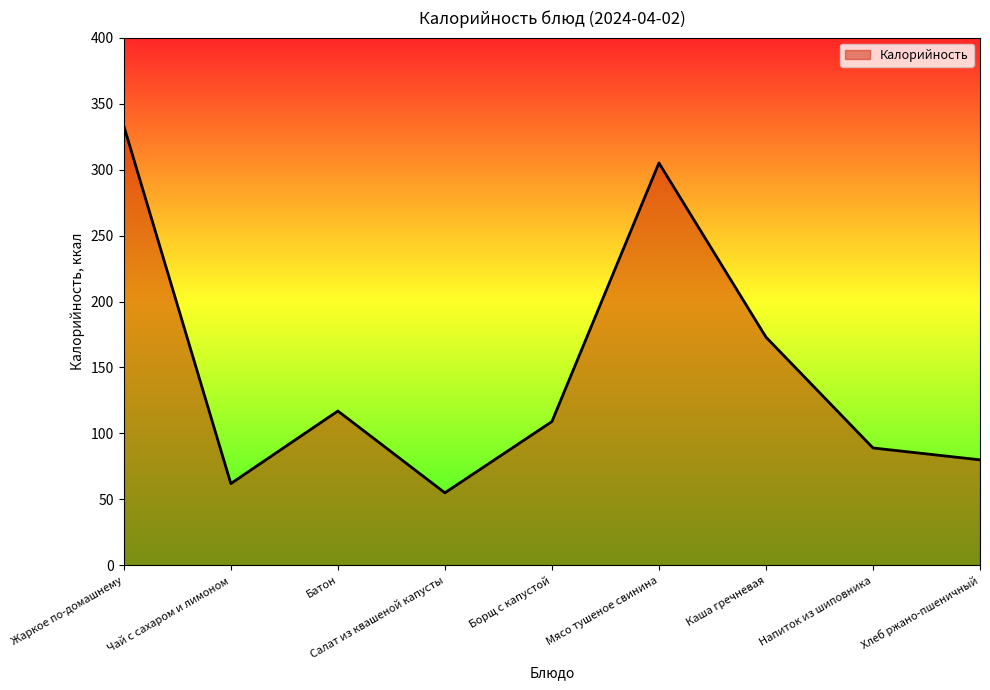

Which label corresponds to the largest value in the chart?

Жаркое по-домашнему